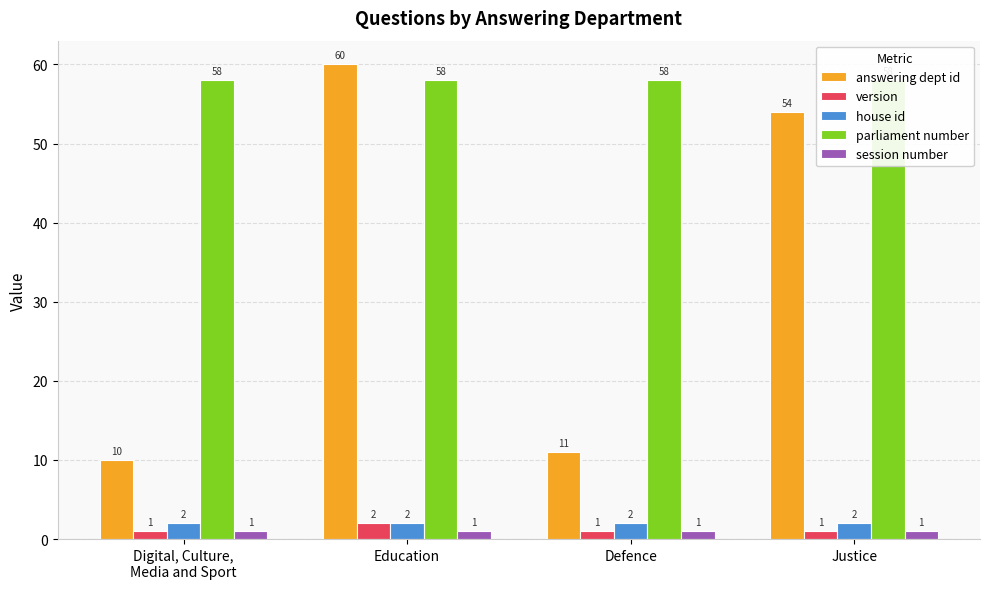

What is the difference between the maximum and minimum values in the answering dept id series?

50